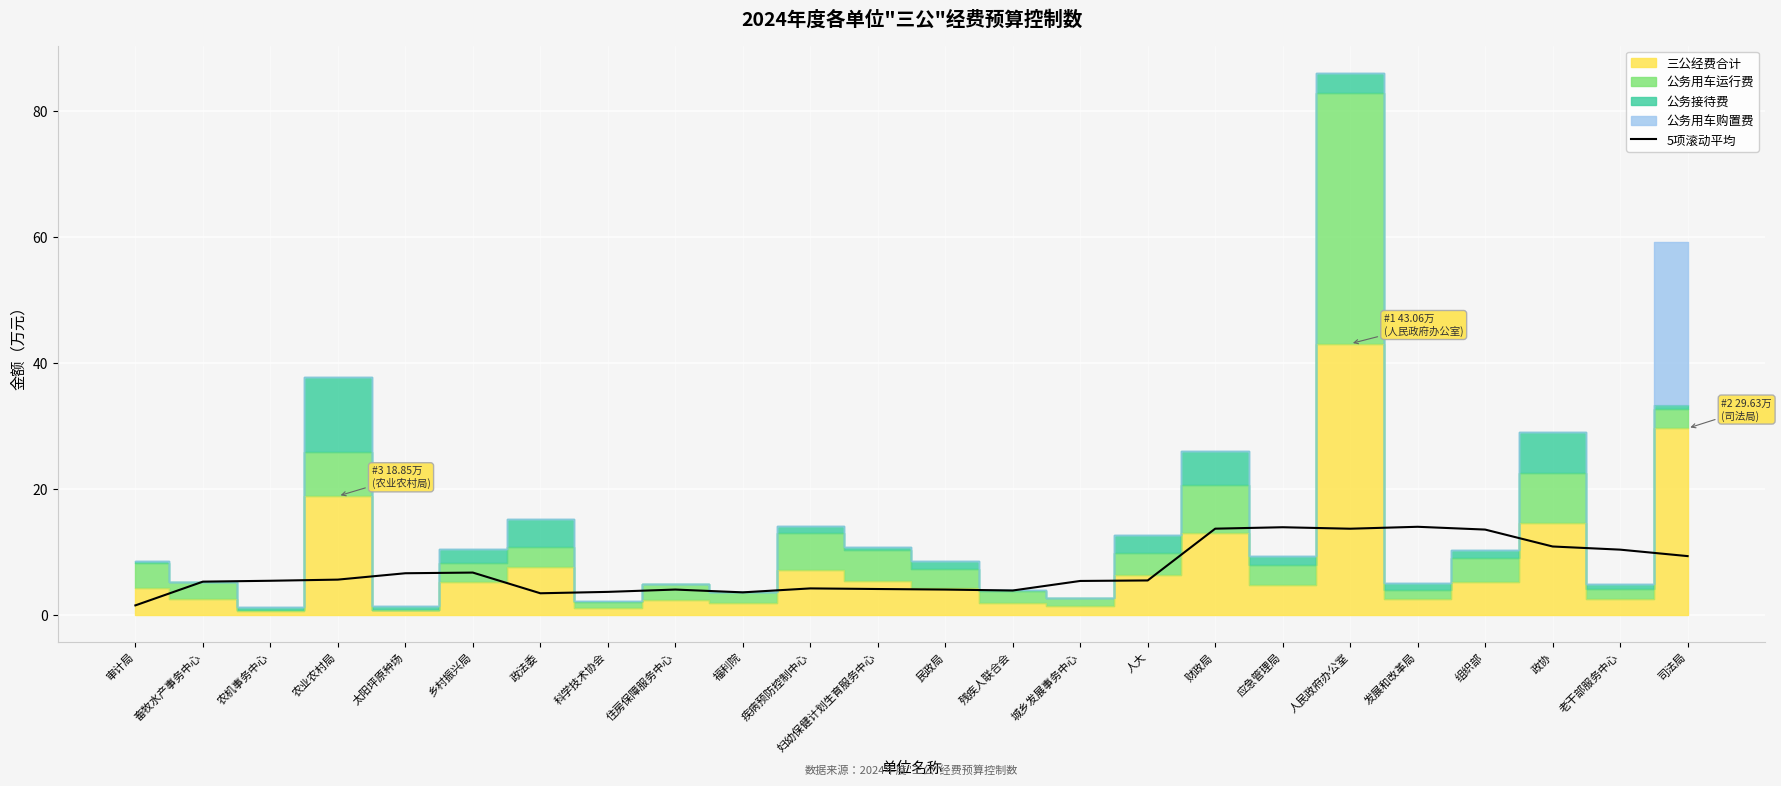

What is the value of the 10th point from the left?

3.6